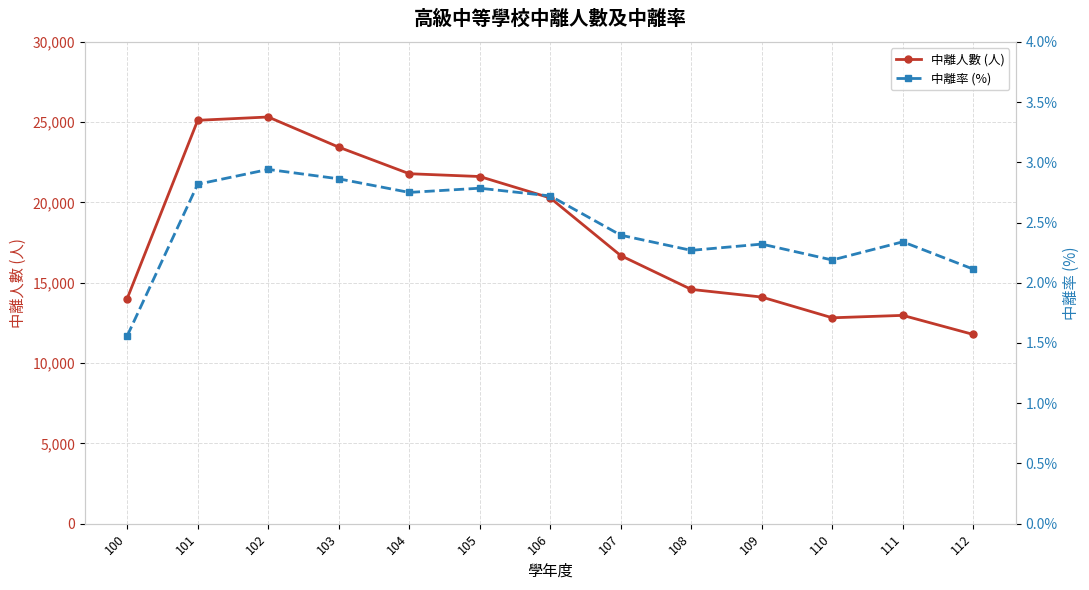

Is it true that 中離率 (%) equals 2.9 at 102?

True